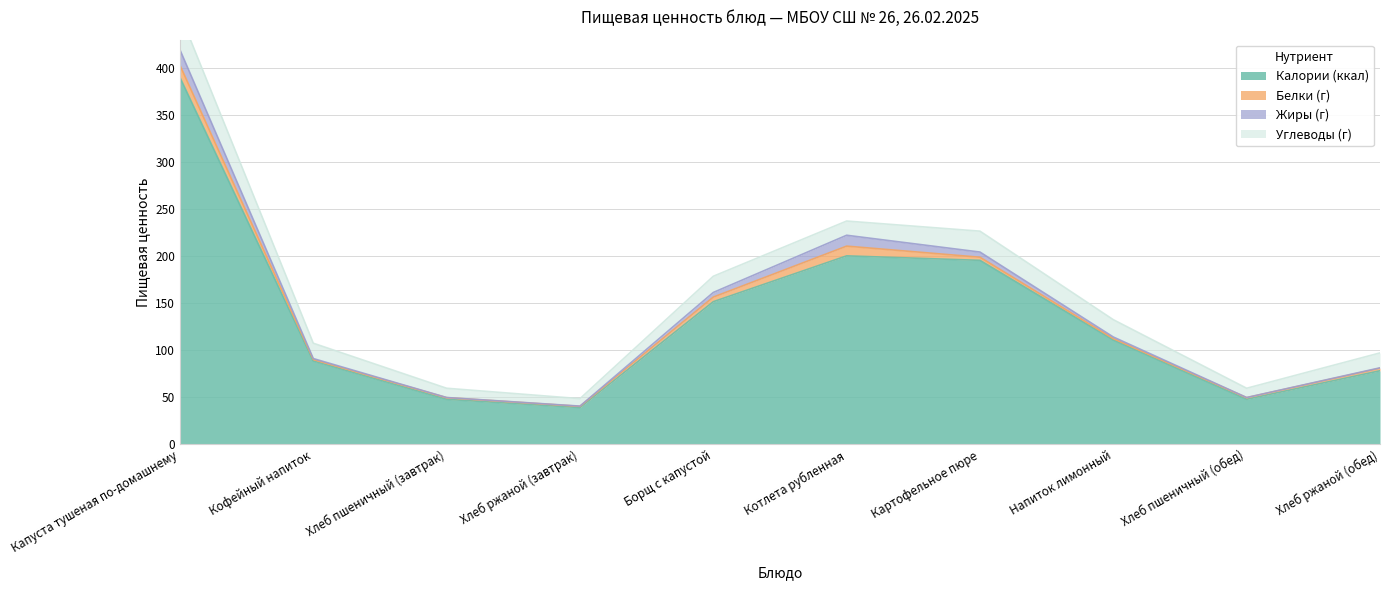

True or false: Калории (ккал) and Жиры (г) intersect in this chart.

False